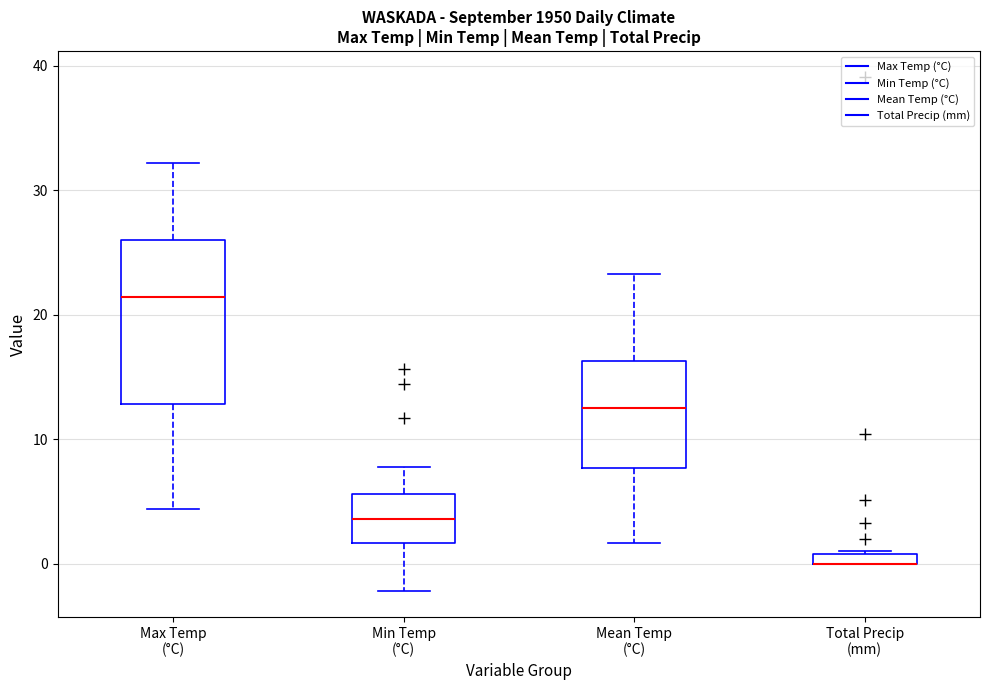

Comparing the boxes themselves (not the whiskers), which one is the tallest?

Max Temp (°C)